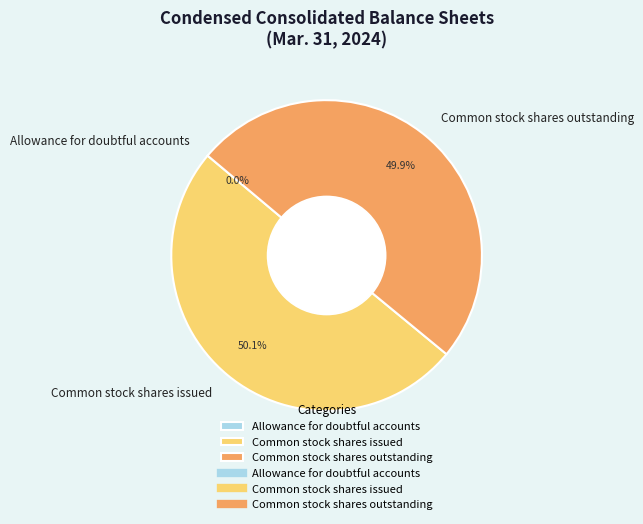

Is Common stock shares outstanding the majority of the pie?

No